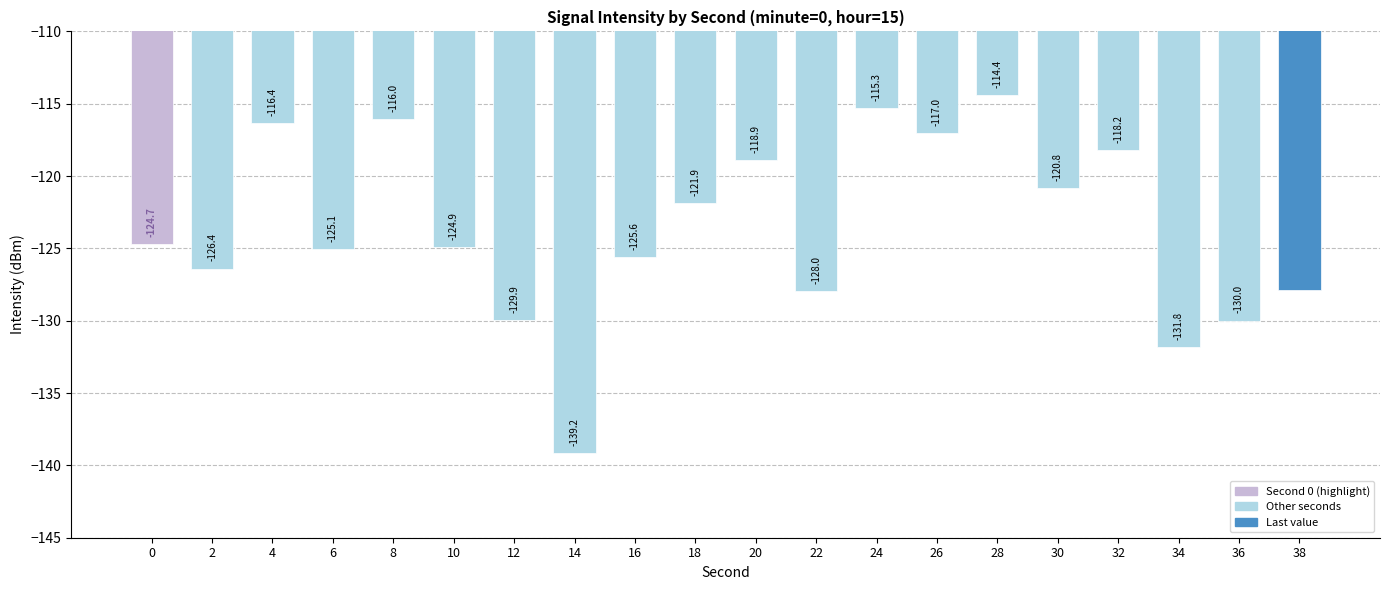

Reading left to right, transcribe all the data shown in this chart.

-124.7	-126.4	-116.4	-125.1	-116.0	-124.9	-129.9	-139.2	-125.6	-121.9	-118.9	-128.0	-115.3	-117.0	-114.4	-120.8	-118.2	-131.8	-130.0	-127.9